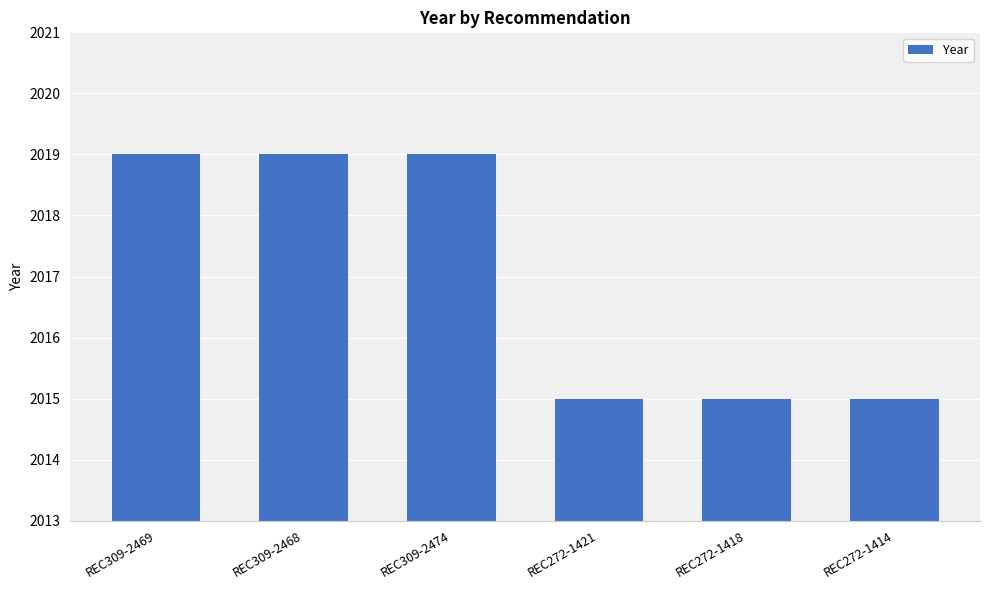

How many categories are shown in the chart?

6